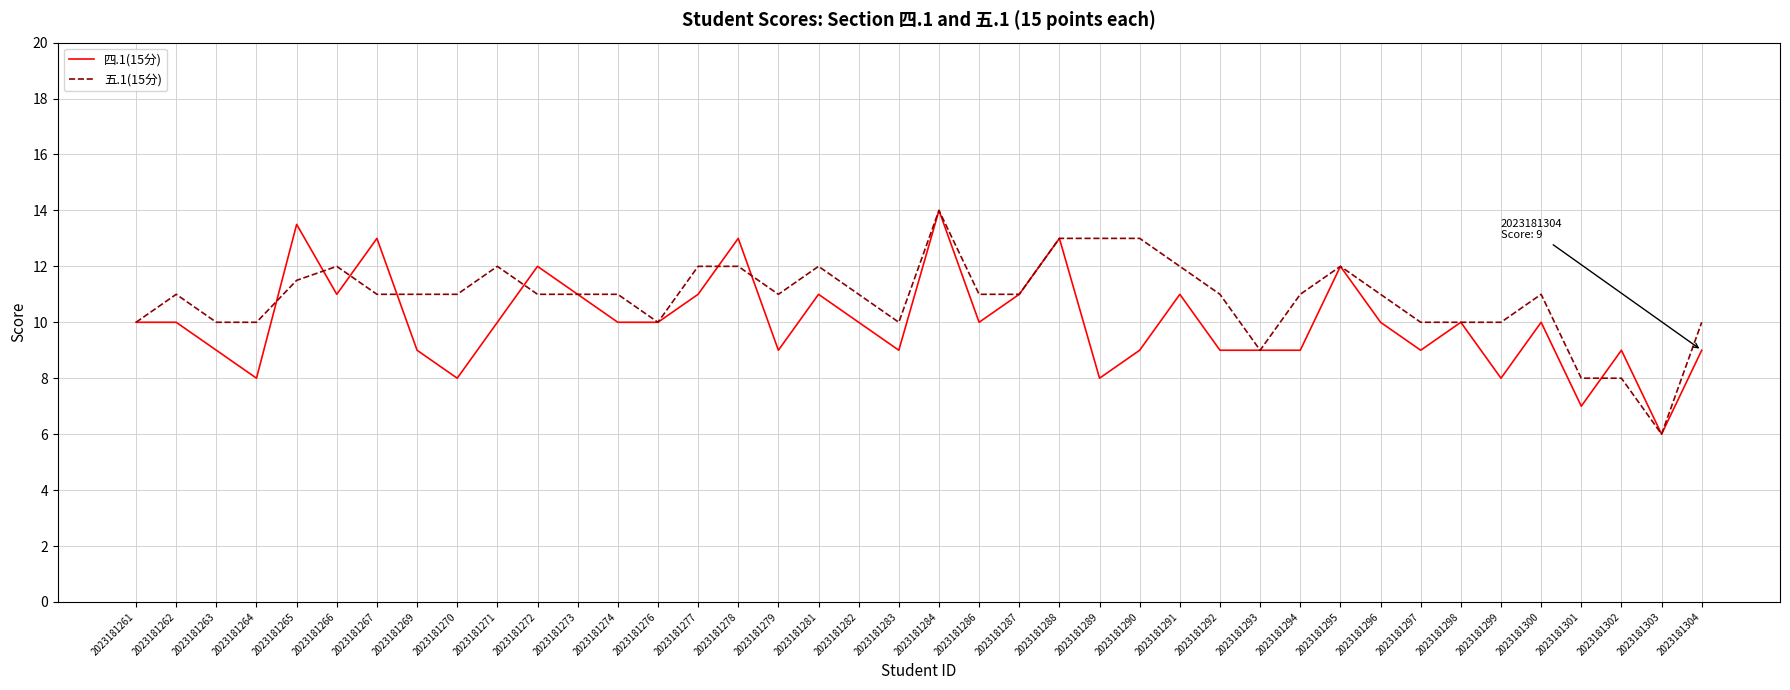

Rank the series by their average value, from lowest to highest.

四.1(15分), 五.1(15分)